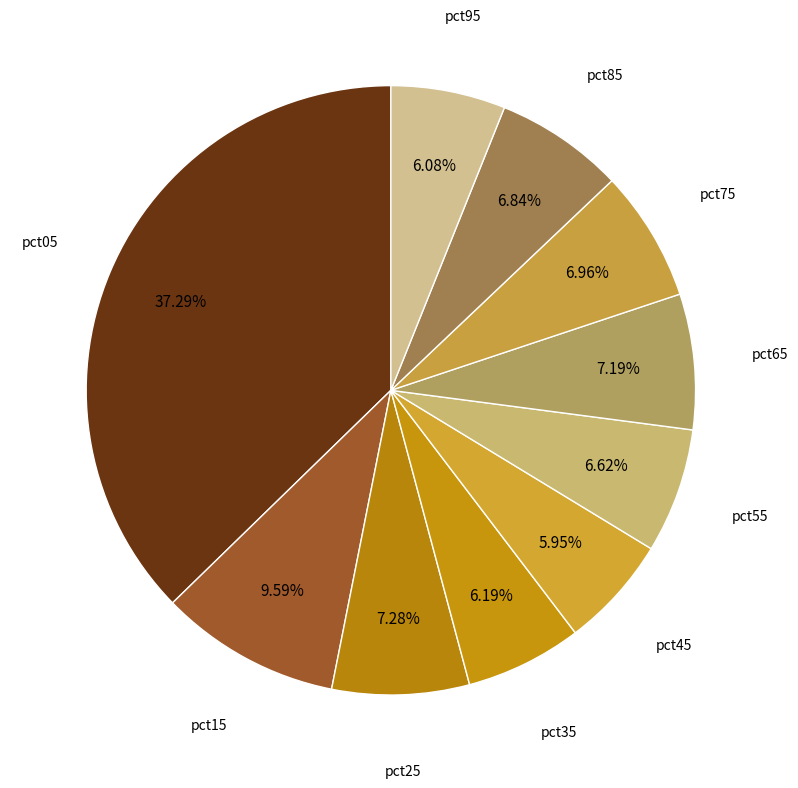

To the nearest percent, what portion does pct45 represent?

6%